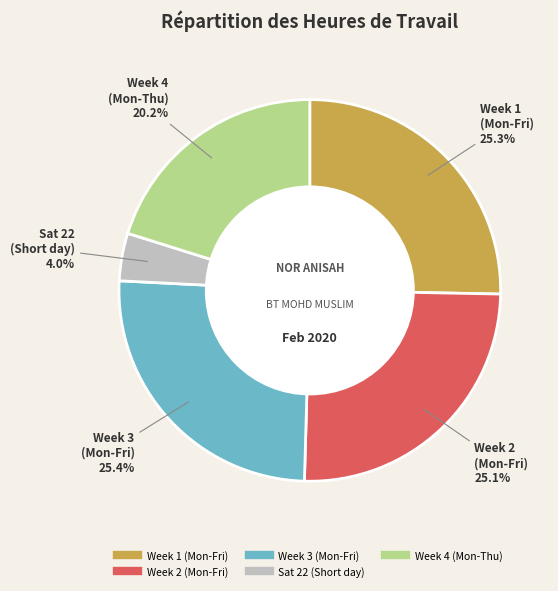

Is there any slice that represents more than half of the pie?

No